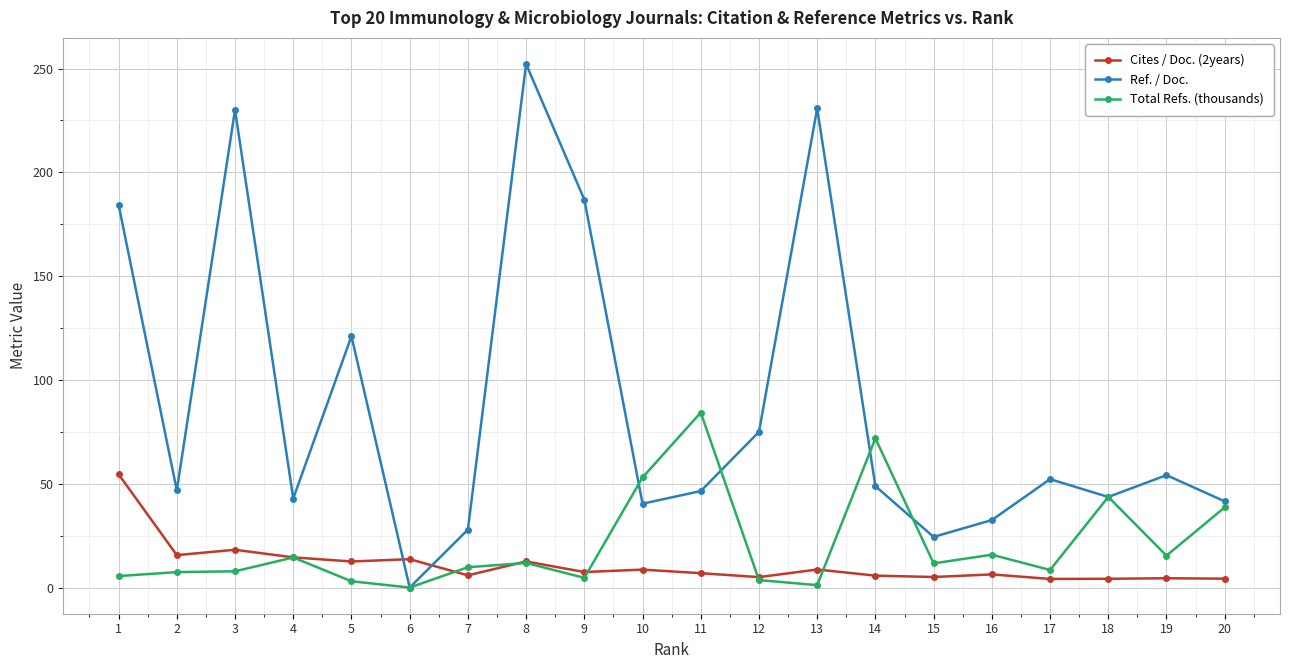

Which series ends up on top after the final intersection of Total Refs. (thousands) and Cites / Doc. (2years)?

Total Refs. (thousands)